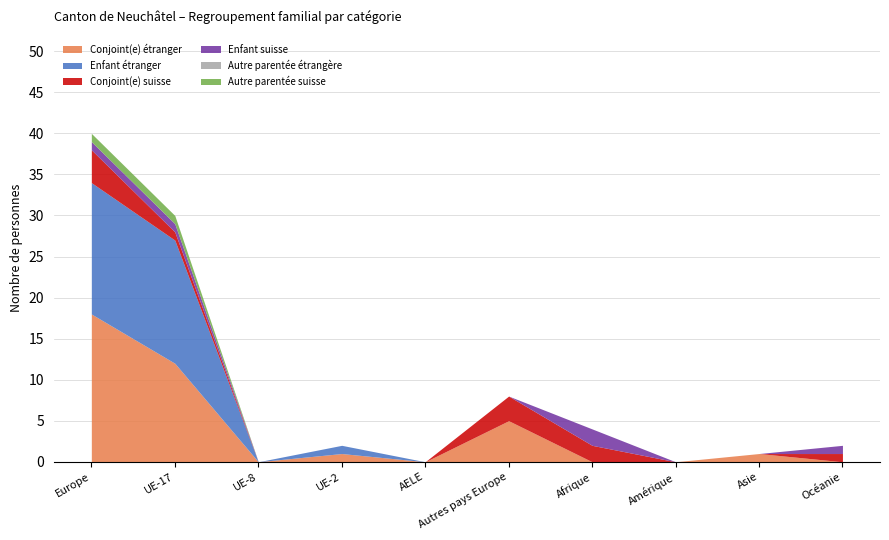

Between Asie and Autres pays Europe, which is larger?

Autres pays Europe